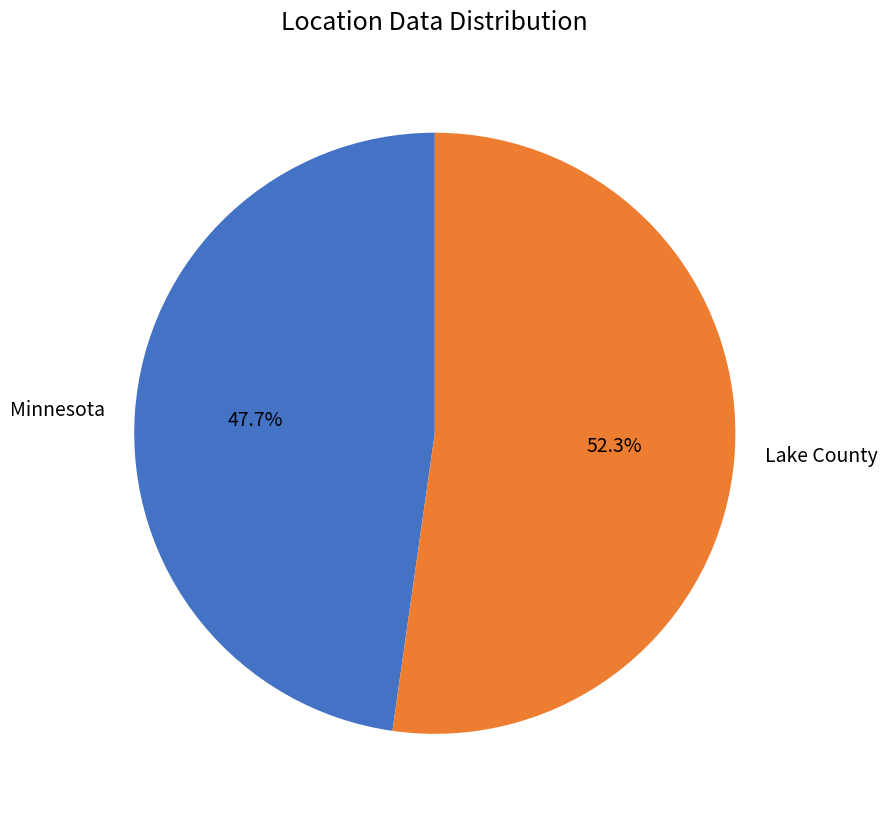

To the nearest percent, what is the difference between the largest and smallest slice percentages?

5%